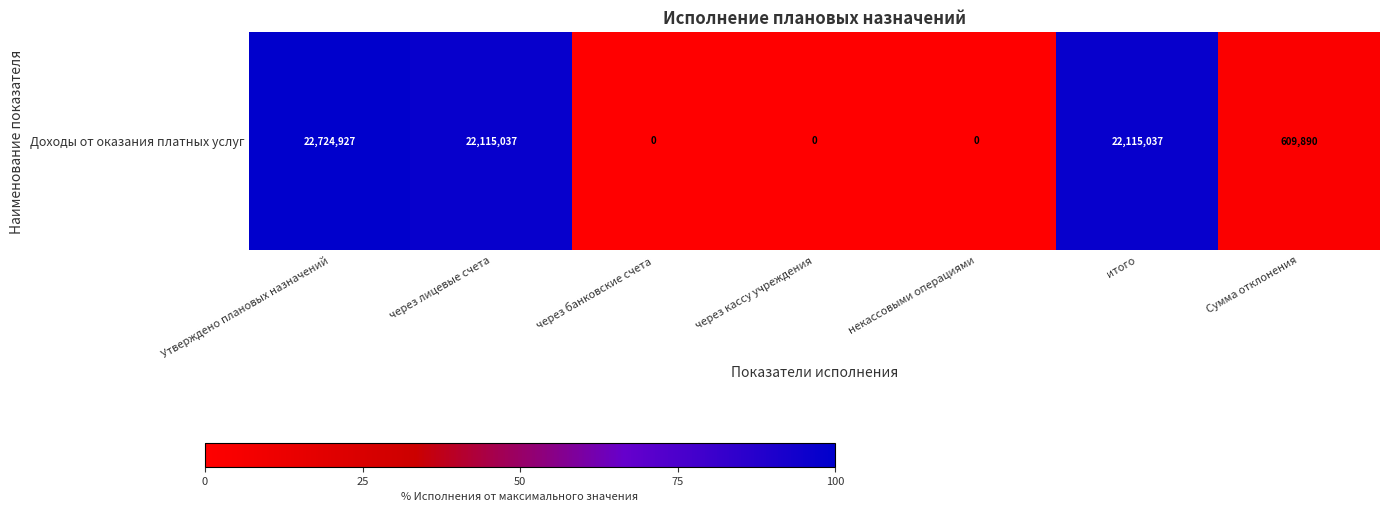

The chart shows a value of -0.6 at через кассу учреждения. True or false?

False